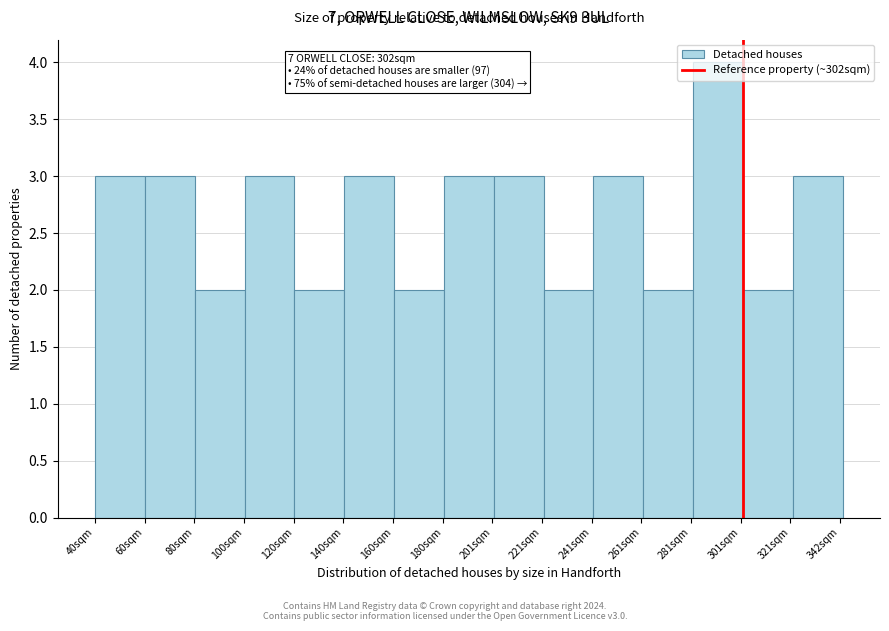

Over which range of the x-axis is the bar tallest?

280 to 305